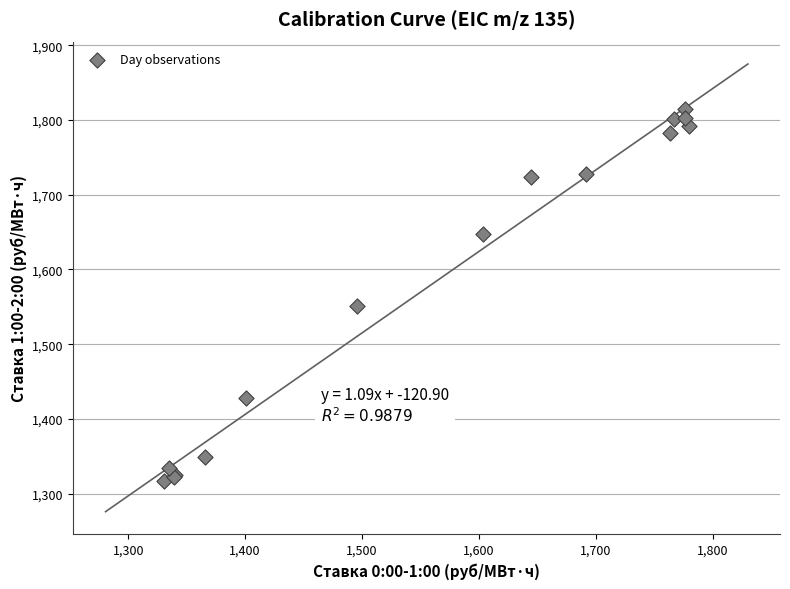

What Y value in the scatter plot is closest to 1566?

1550.6